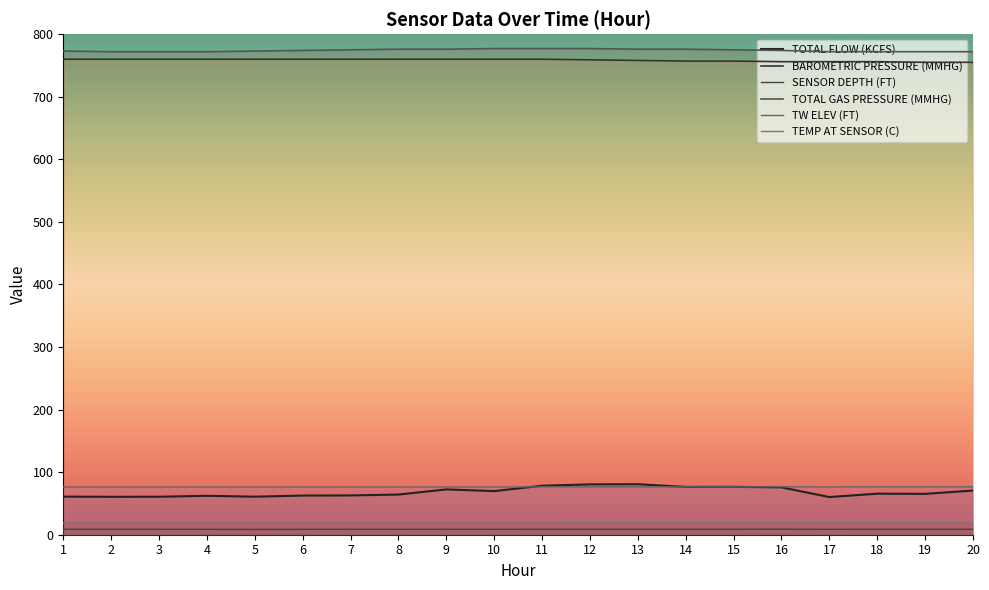

What is the difference between the maximum and second lowest values in the TEMP AT SENSOR (C) series?

0.1